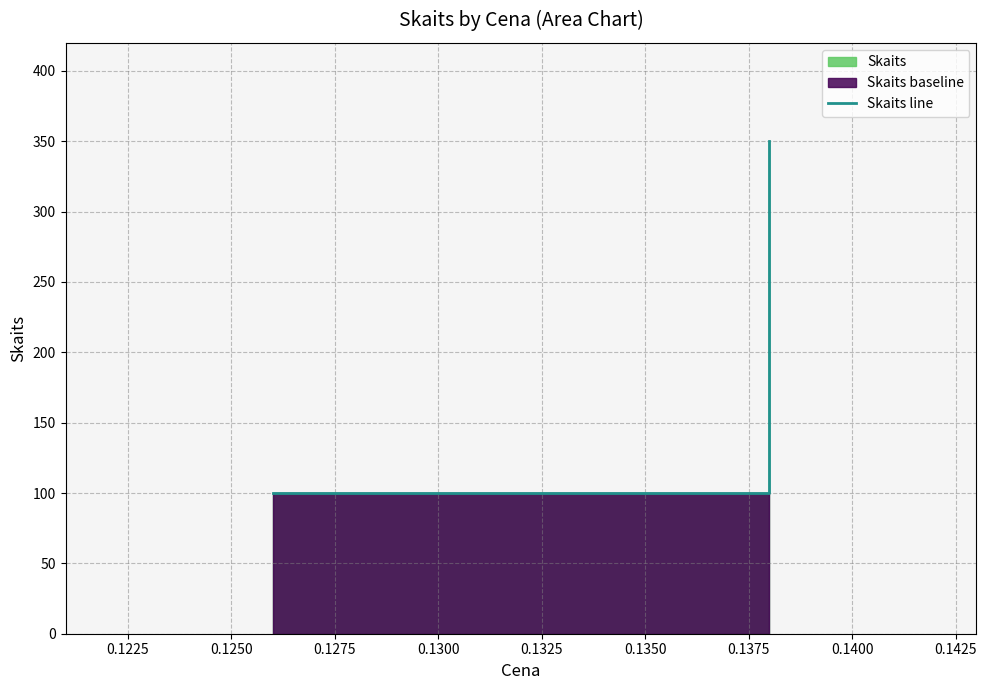

Reading left to right, list all the values displayed in this chart.

100	100	350